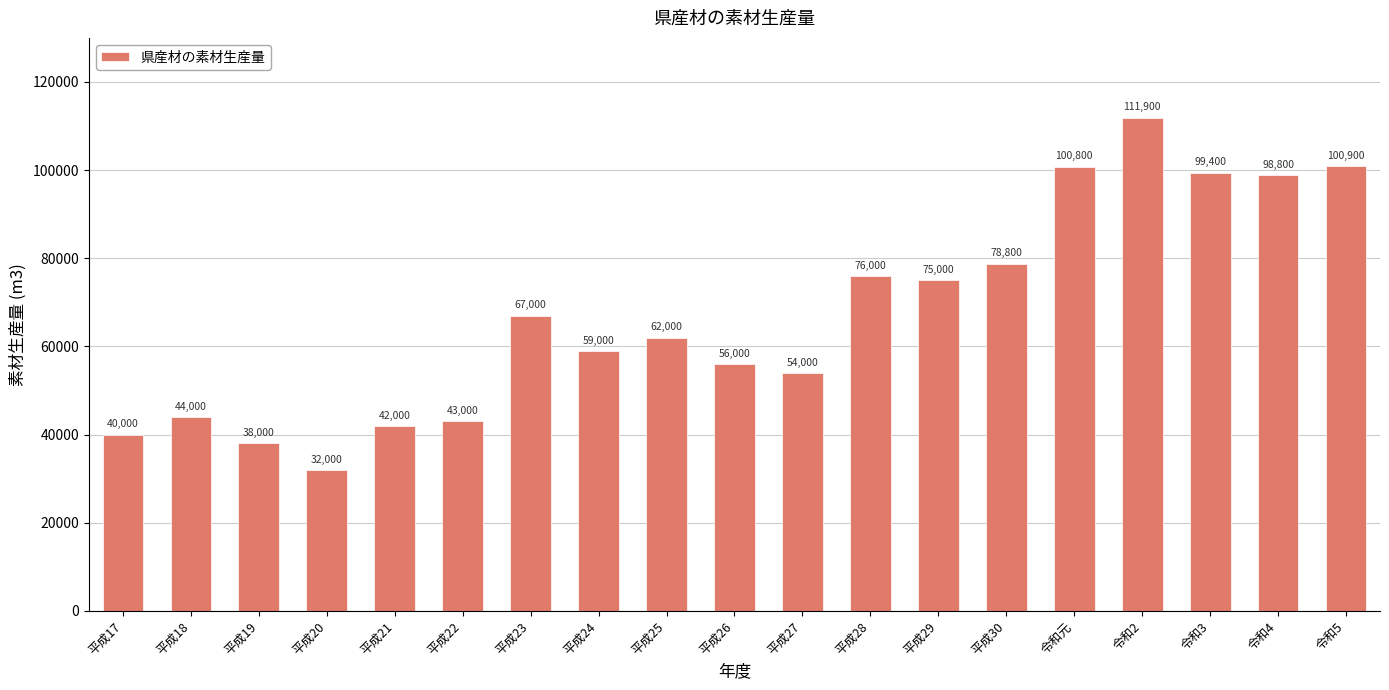

List the labels in order of value, smallest first.

平成20, 平成19, 平成17, 平成21, 平成22, 平成18, 平成27, 平成26, 平成24, 平成25, 平成23, 平成29, 平成28, 平成30, 令和4, 令和3, 令和元, 令和5, 令和2